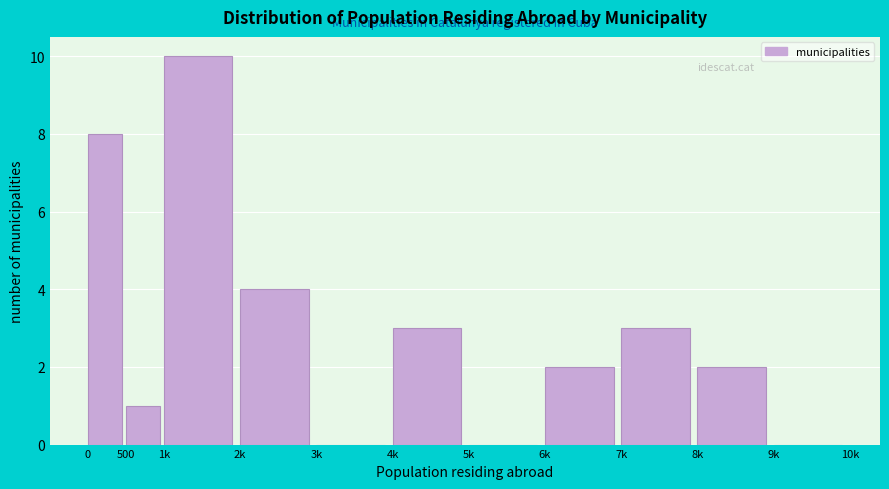

Reading right to left, transcribe all the data shown in this chart.

9k=0	8k=2	7k=3	6k=2	5k=0	4k=3	3k=0	2k=4	1k=10	500=1	0=8